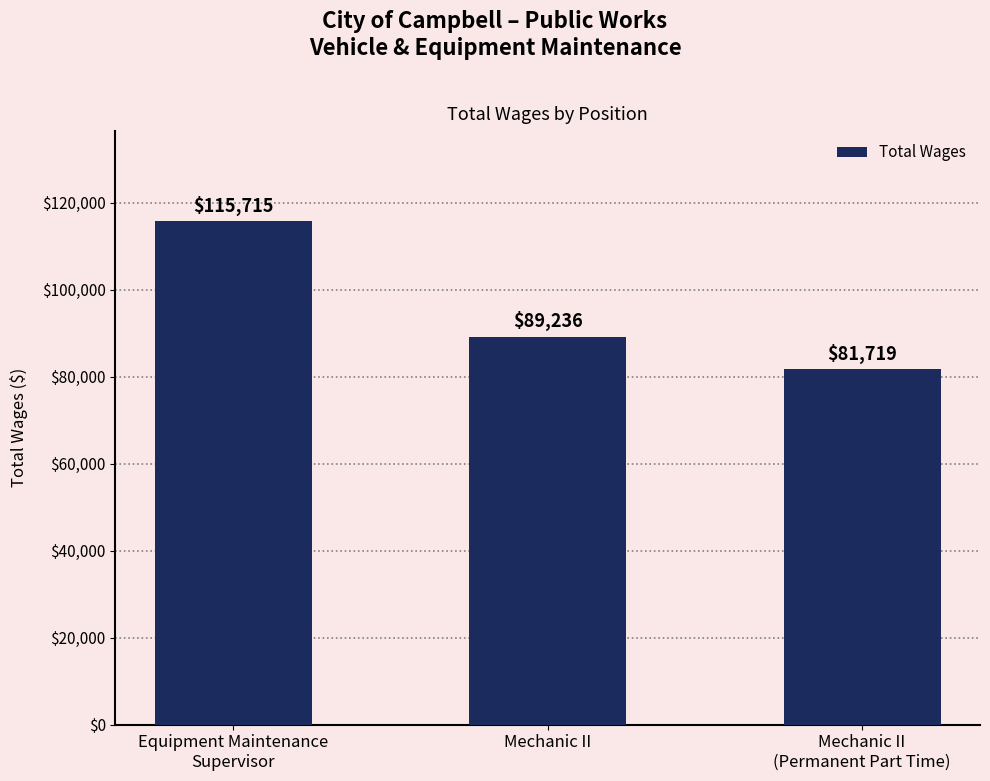

What position from the right is Mechanic II
(Permanent Part Time)?

1